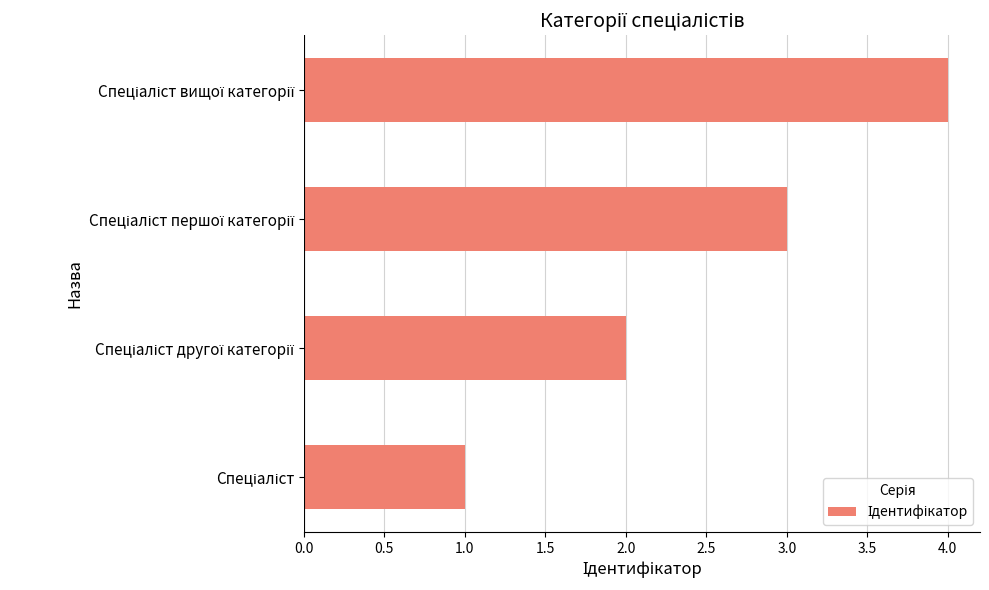

What is the greatest value displayed?

4